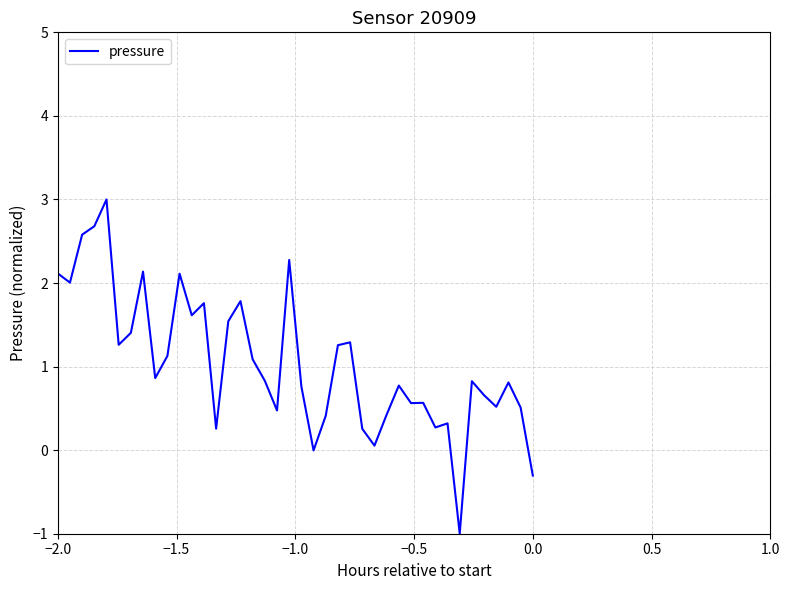

What is the maximum value shown in the chart?

3.0